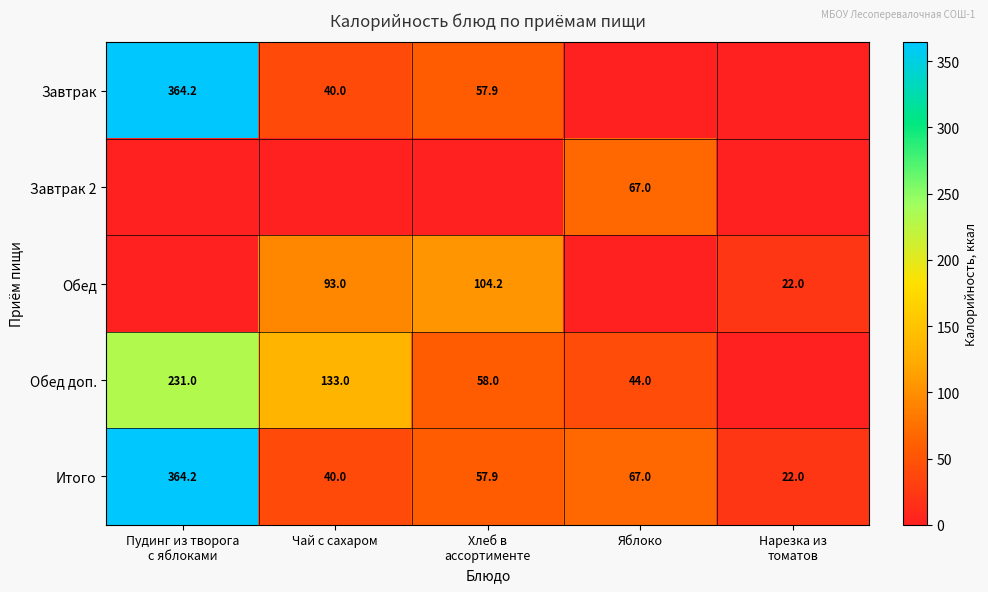

Where is Итого nearest to the value 193?

Яблоко